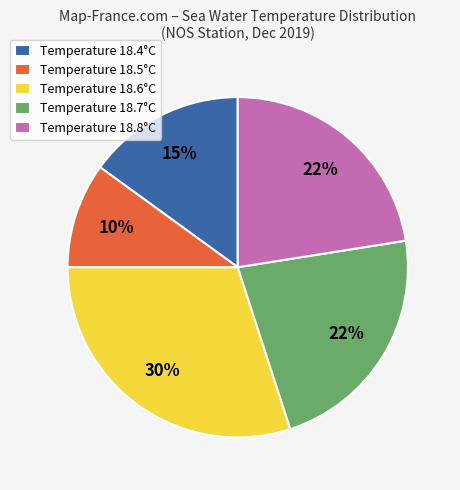

How many segments does this pie chart have?

5